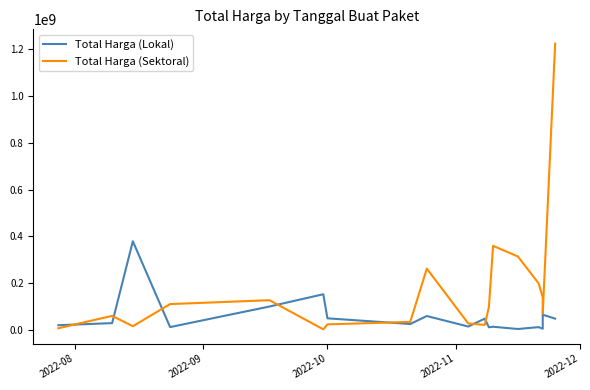

Which series has the widest spread of values?

Total Harga (Sektoral)